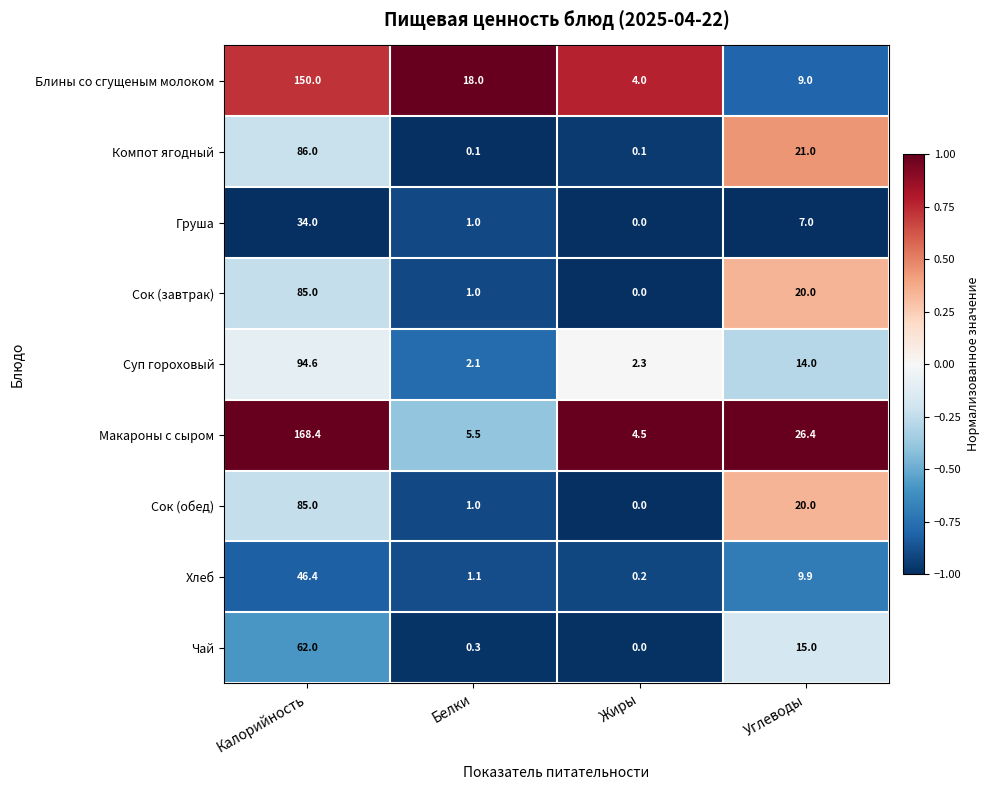

What is the maximum value shown in the chart?

168.4